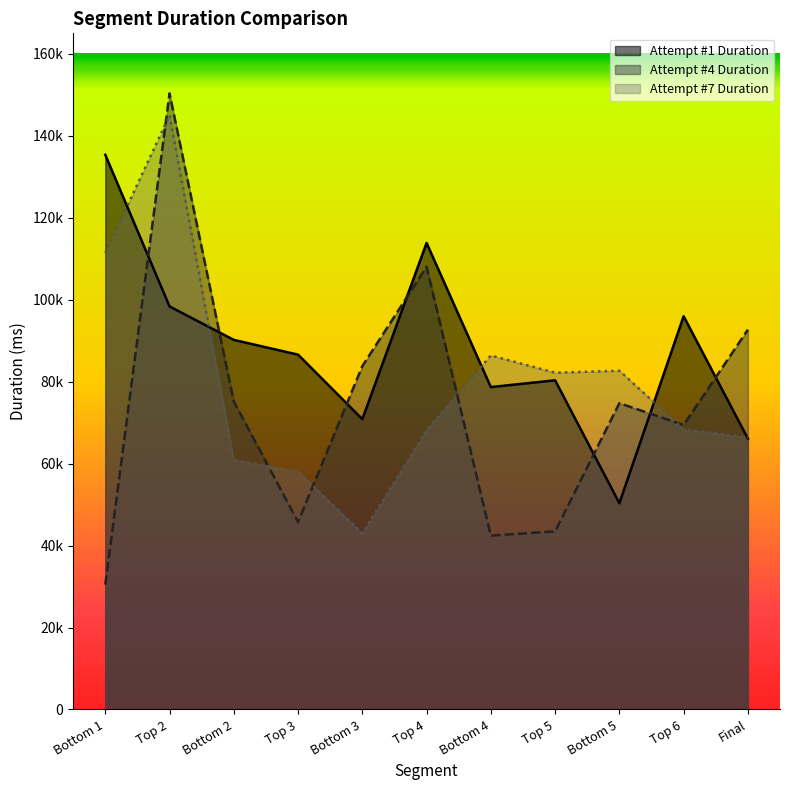

True or false: Attempt #1 Duration and Attempt #4 Duration cross at least once.

True